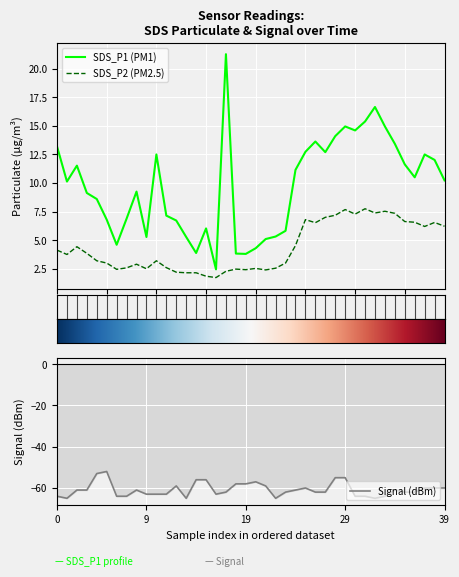

How many values in the SDS_P1 series are below 10?

19